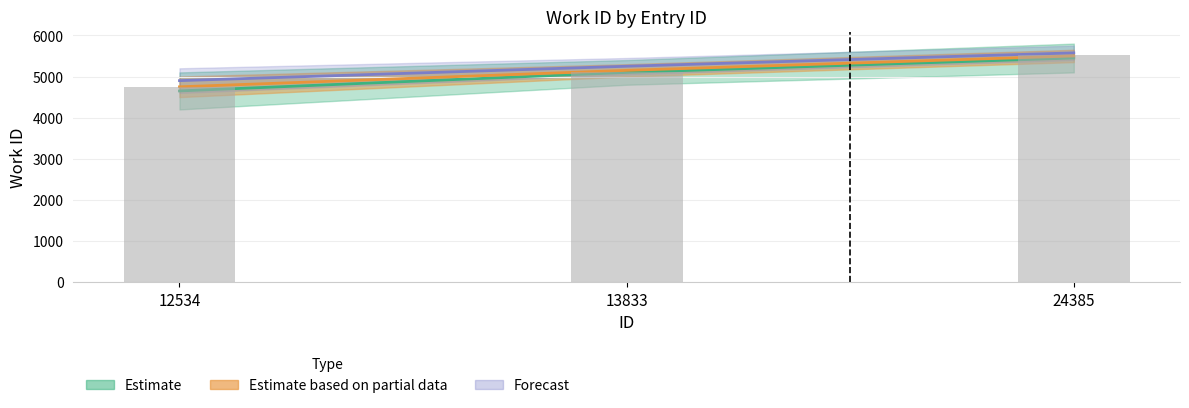

What is the ratio of the value at 13833 to the value at 12534?

1.1